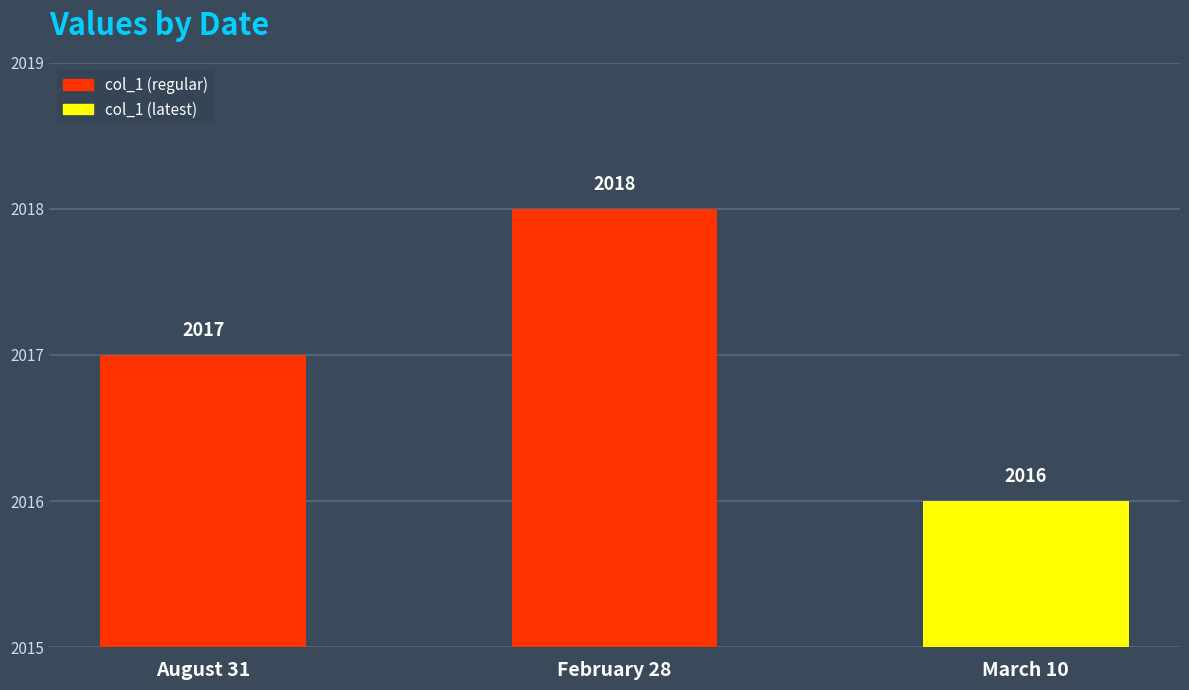

At which label is the value closest to 2017?

August 31